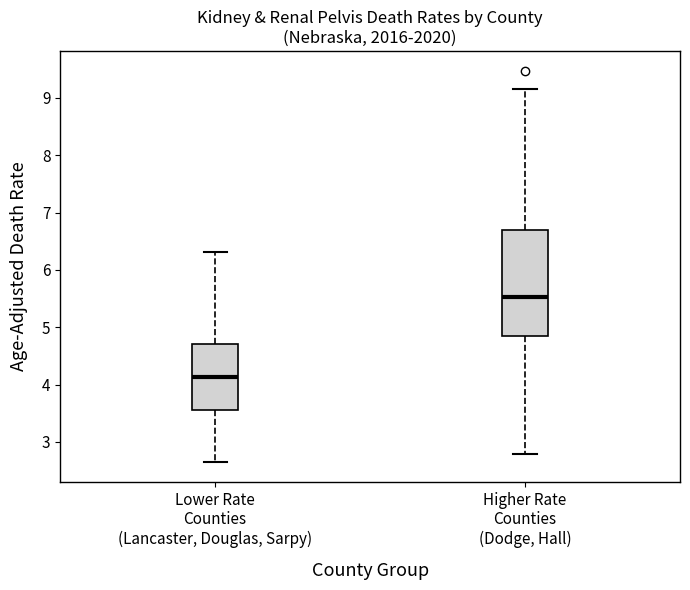

Where does the median line of the box for Lower Rate Counties (Lancaster, Douglas, Sarpy) sit on the y-axis? The values are not printed on the chart, so give them approximately, as read against the axis.

4.1